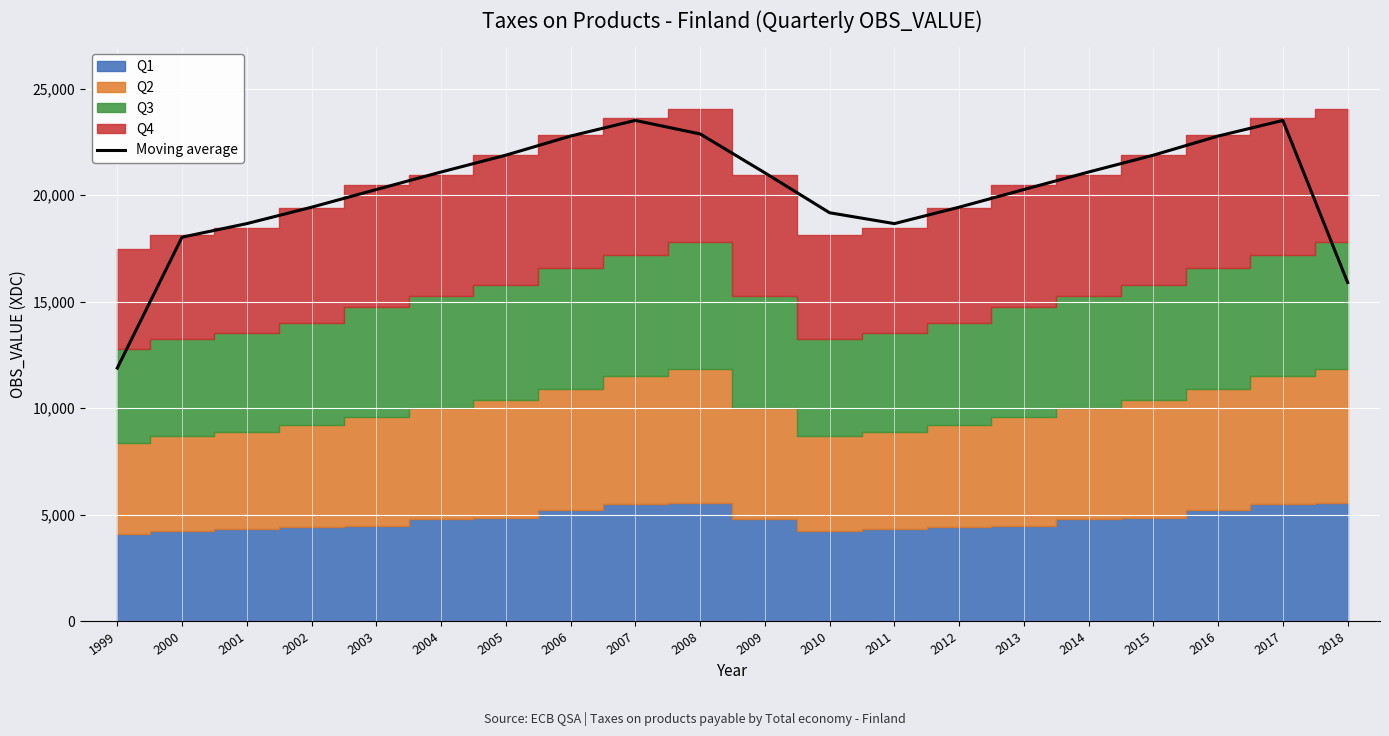

How many values are below 21053?

10